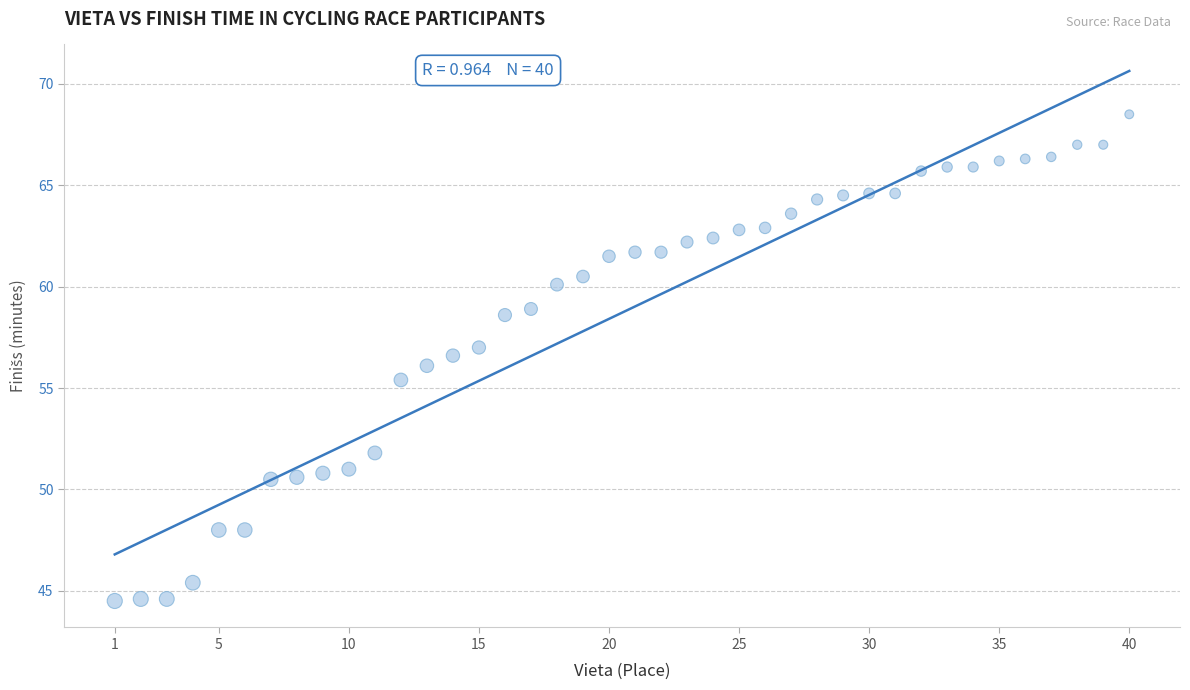

What is the range of Y values (max minus min)?

24.0